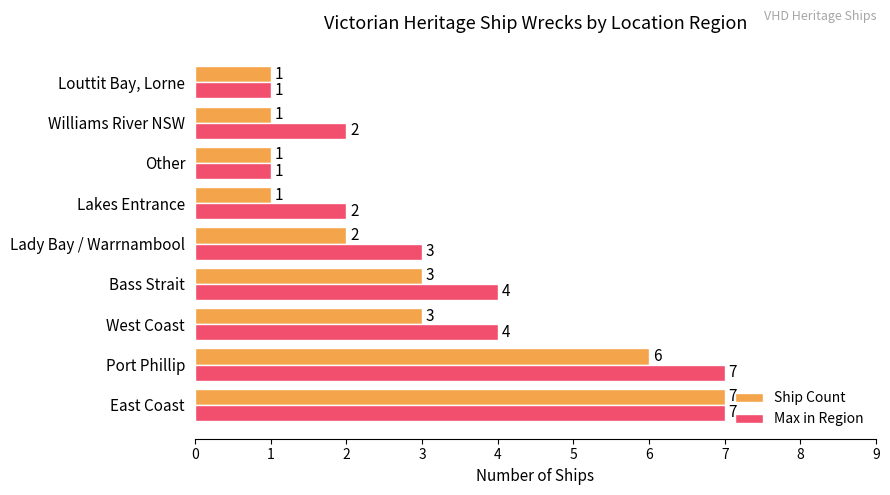

Count the Max in Region values in the range 2 to 4.

5